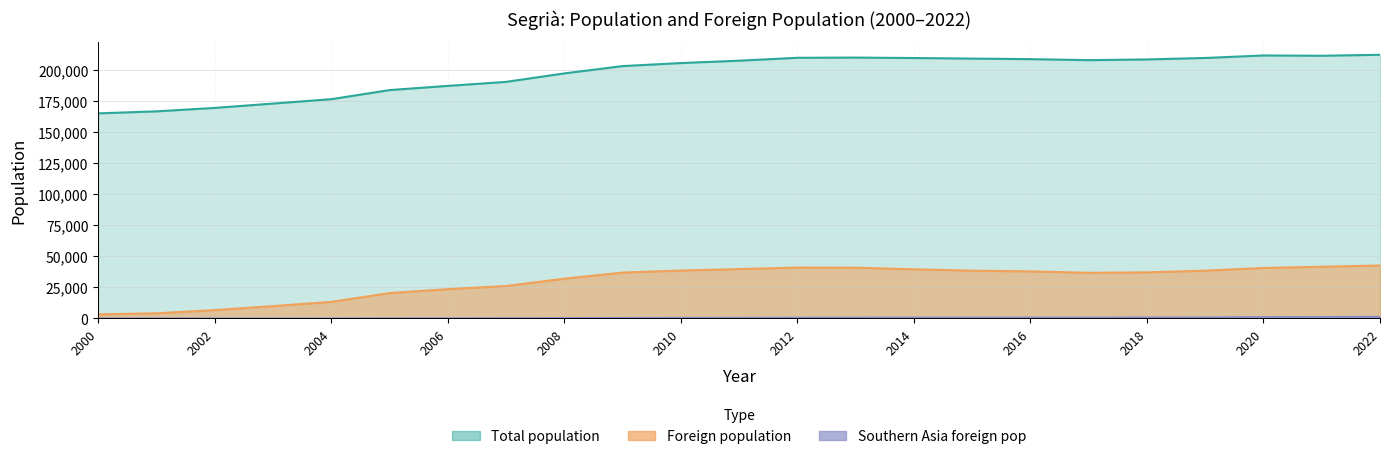

Which label corresponds to the largest value in the chart?

2022